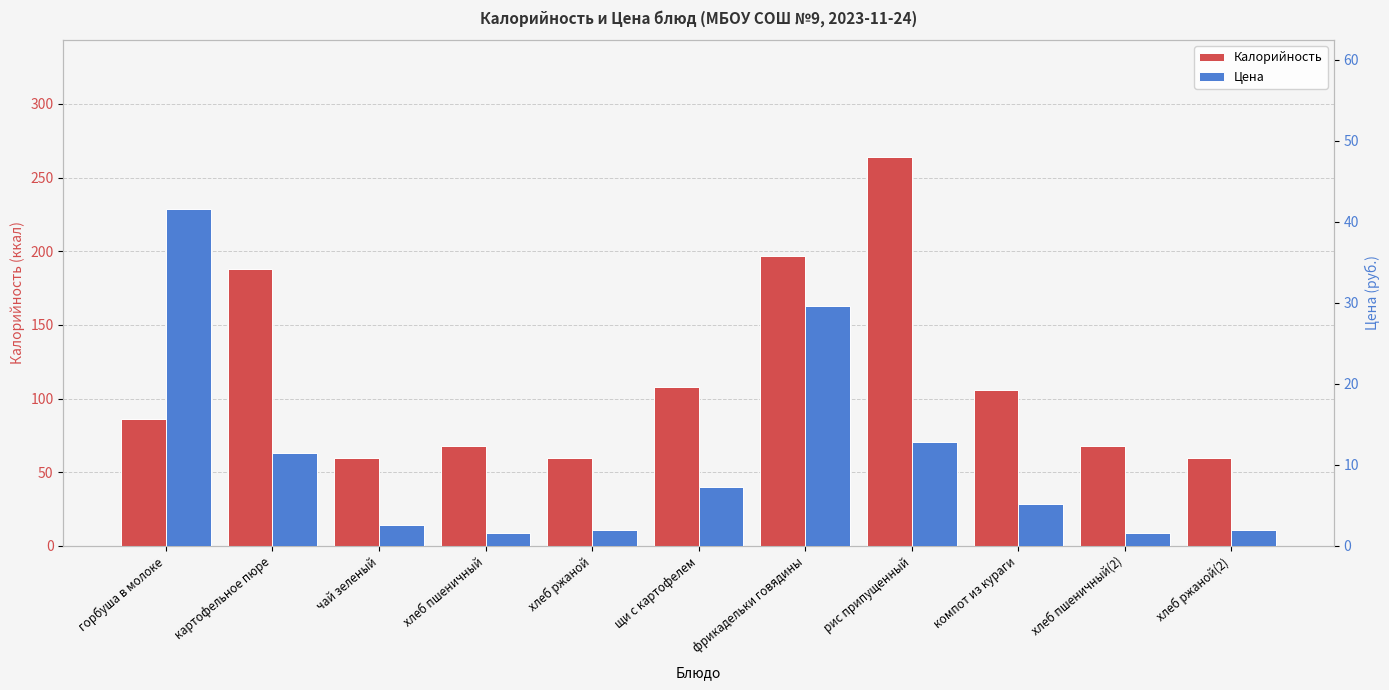

Between фрикадельки говядины and компот из кураги, which is larger?

фрикадельки говядины